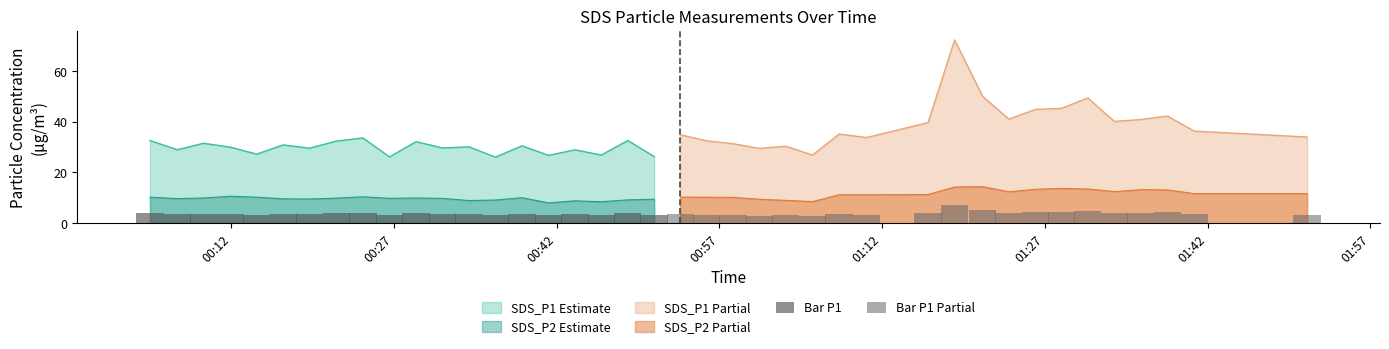

Does the chart contain stacked bars?

No